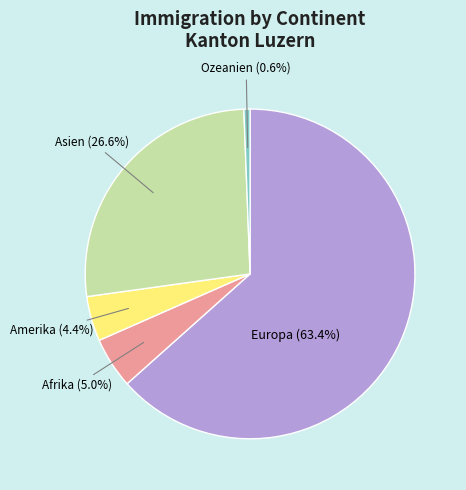

Is there a majority slice in this chart?

Yes